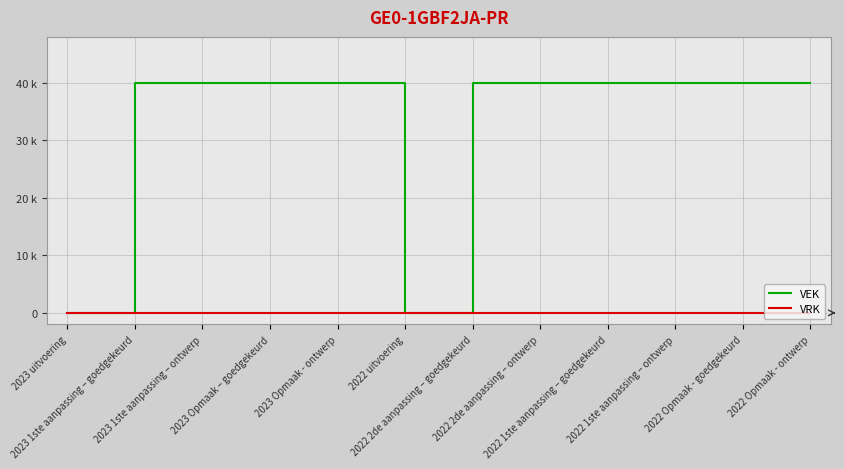

What is the sum of all VEK values?

400000